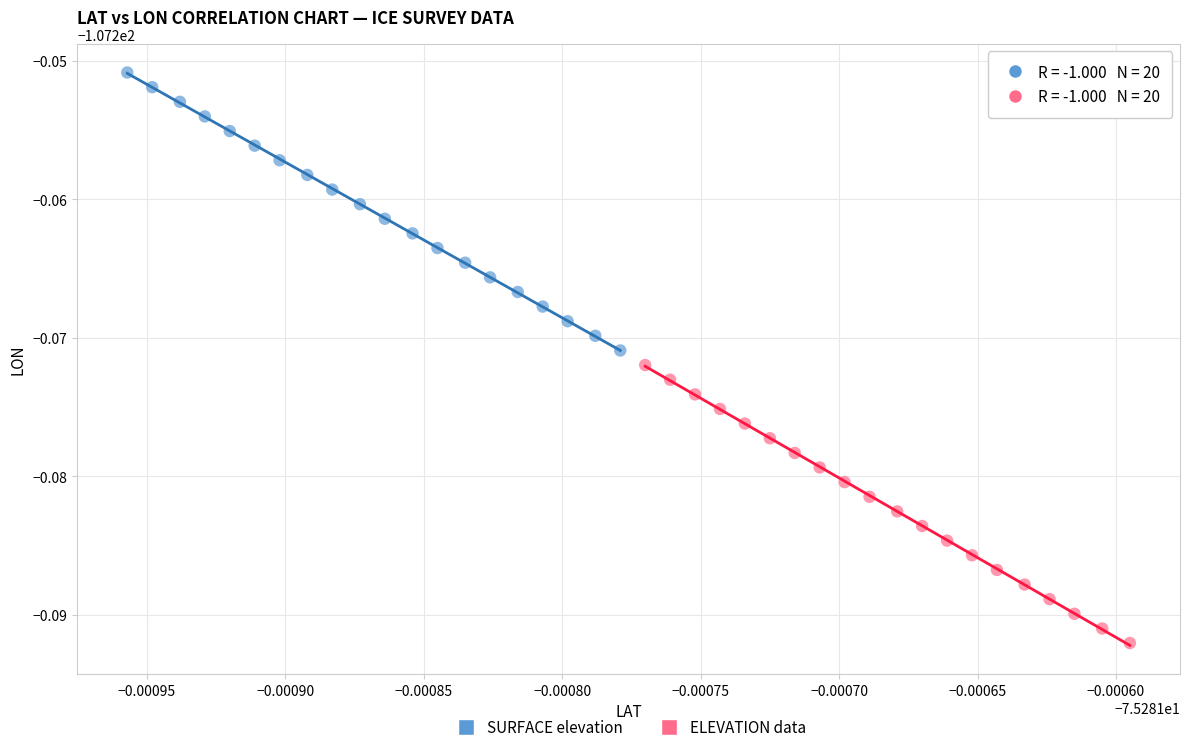

Which series contains the highest Y value?

SURFACE elevation